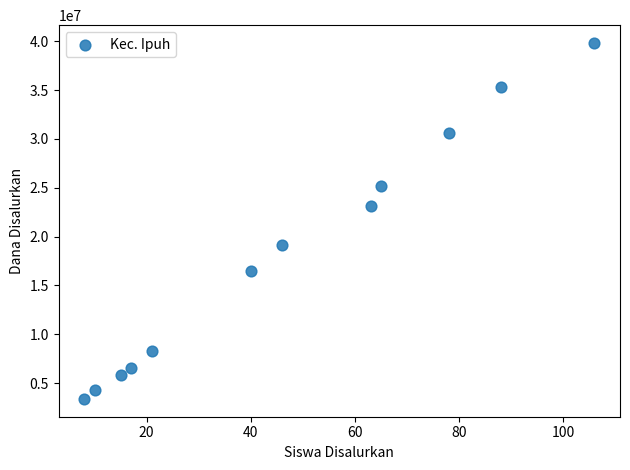

What is the average Y value?

18168750